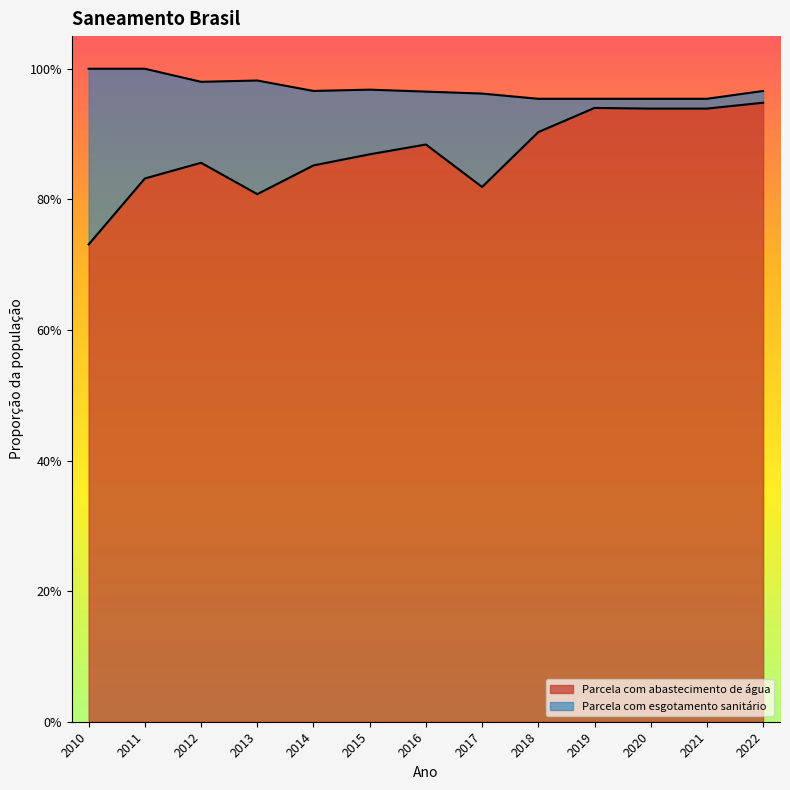

Where is Parcela com abastecimento de água nearest to the value 0?

2010